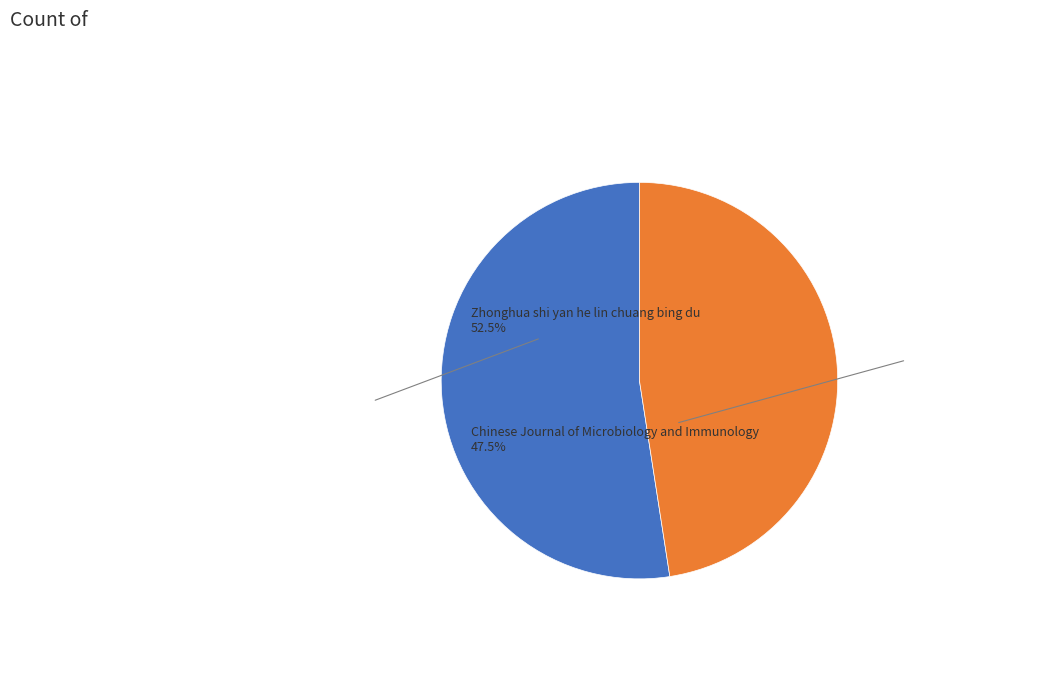

Combined, do Chinese Journal of Microbiology and Immunology and Zhonghua shi yan he lin chuang bing du account for over 50%?

Yes